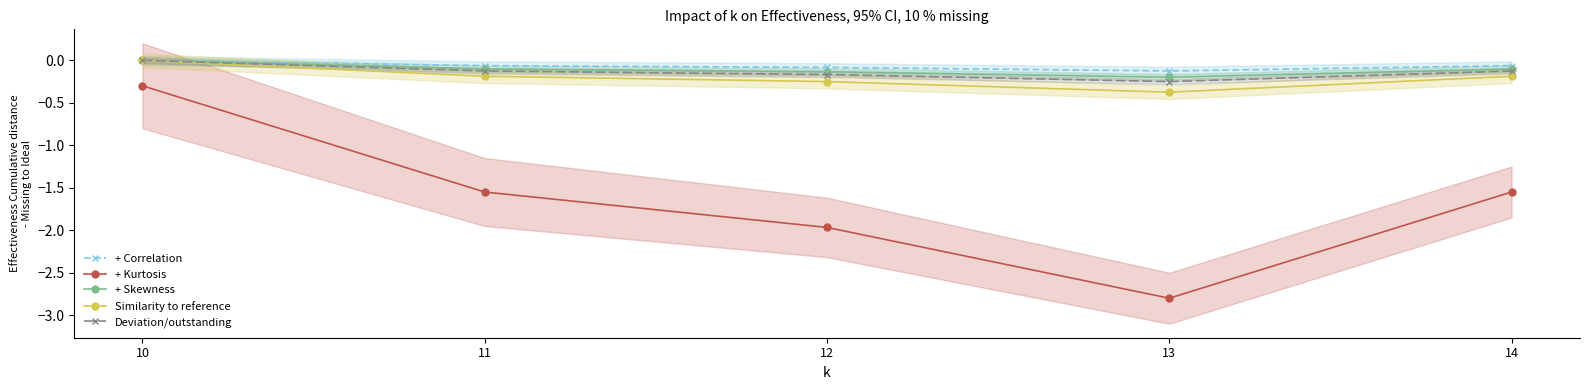

Is it true that + Skewness equals -0.1 at 11?

False